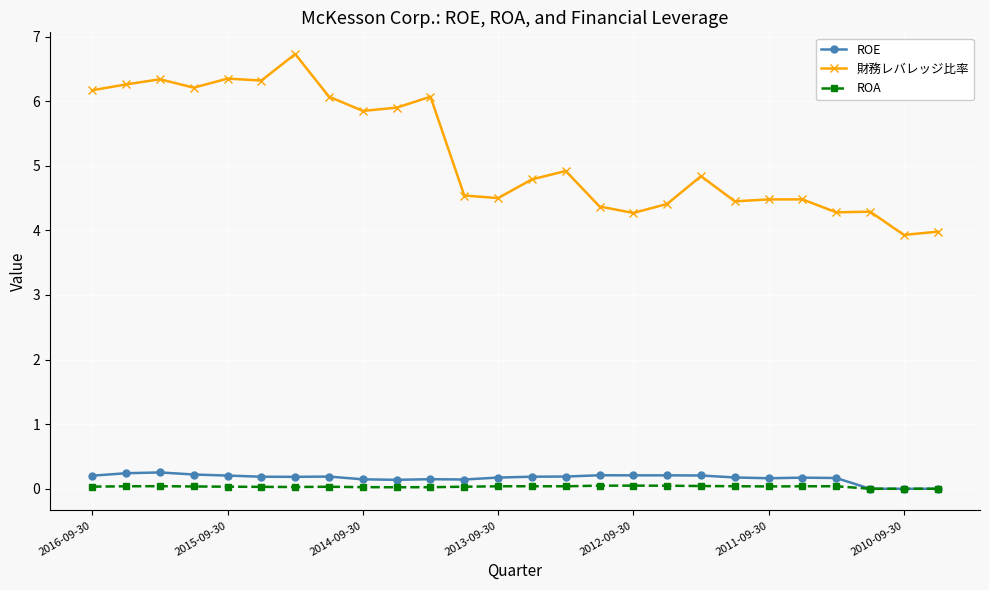

What is the highest value of the ROE series?

0.3